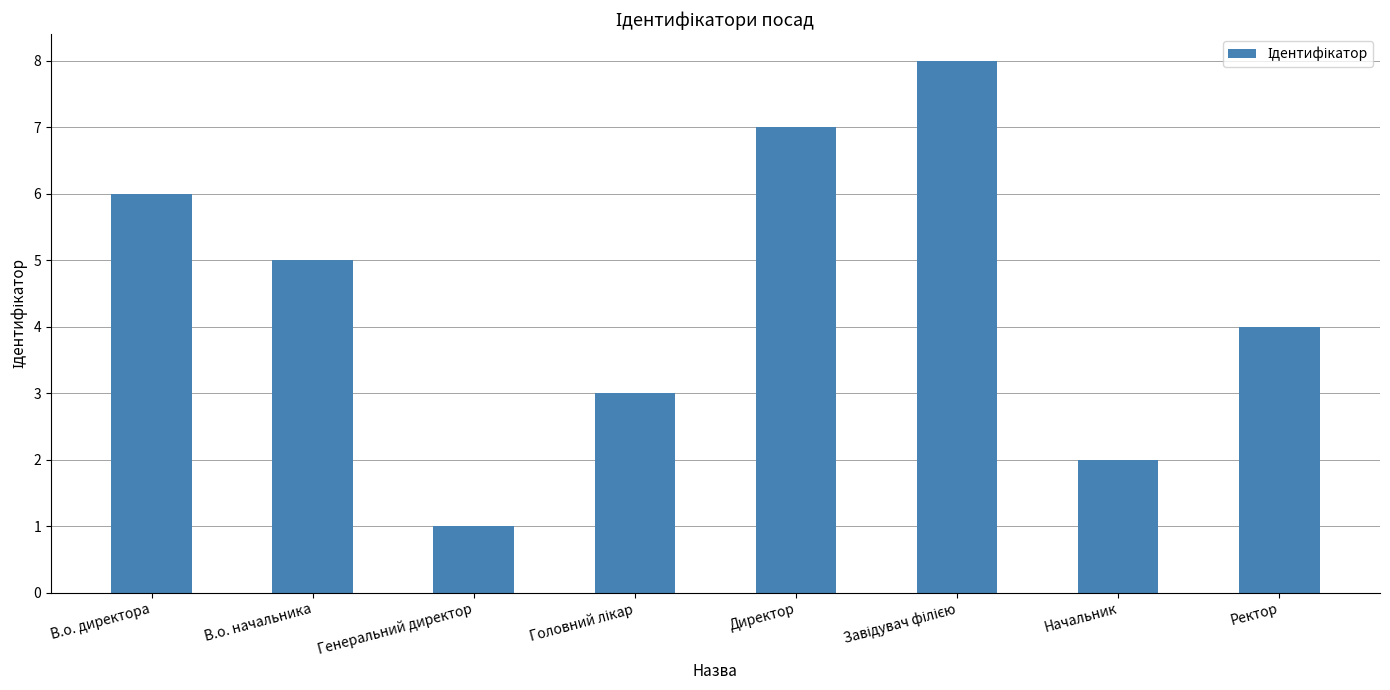

Is it true that the value at Генеральний директор is 1?

True